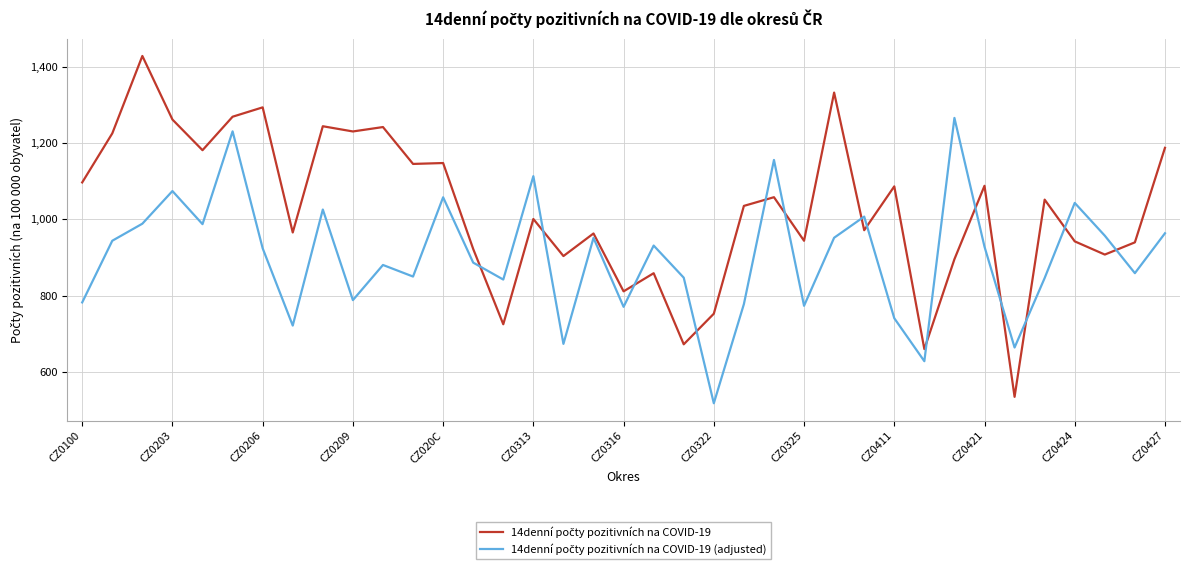

What is the maximum value shown in the chart?

1429.7